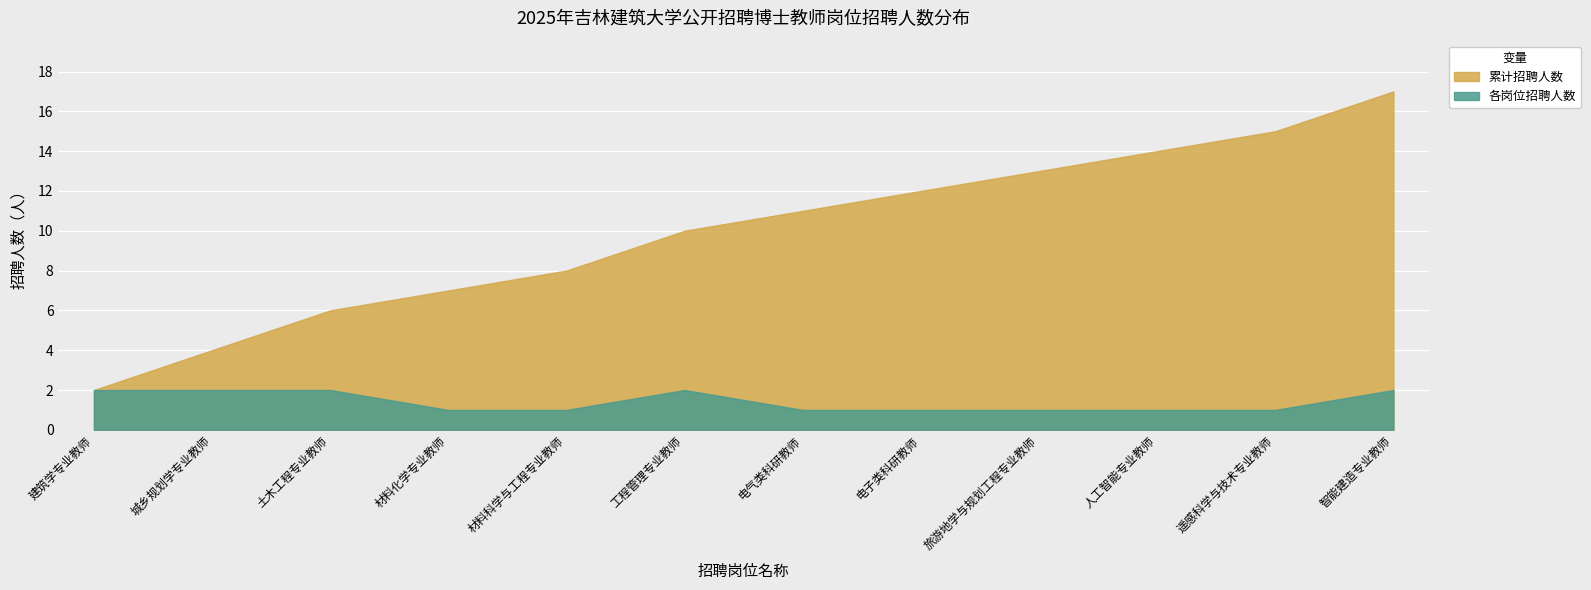

List the series in order of their peak value, highest first.

累计招聘人数, 各岗位招聘人数